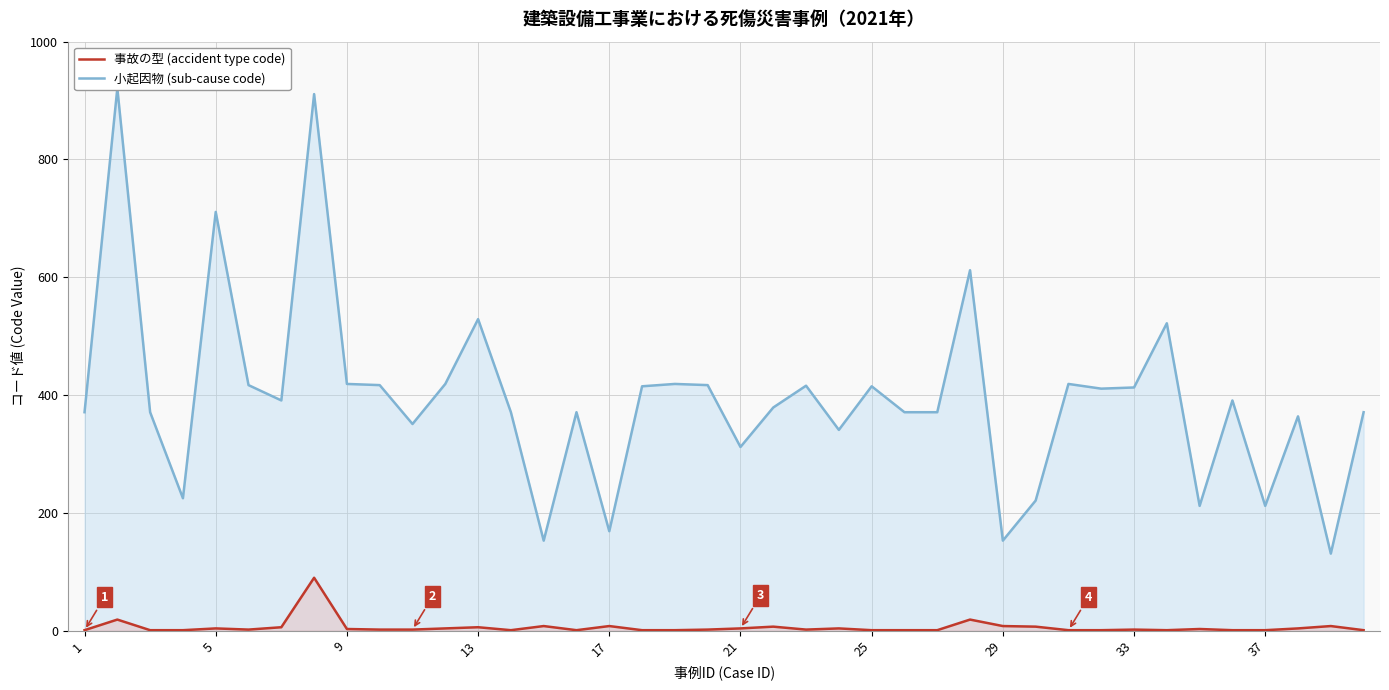

What is the highest value of the 事故の型 (accident type code) series?

90